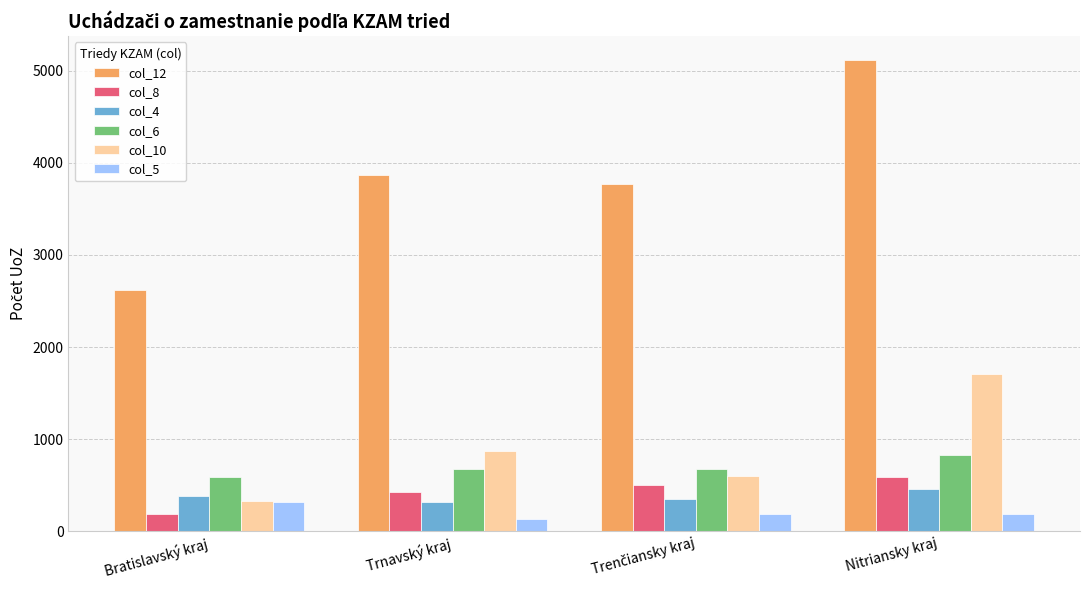

What are all the series names shown in the legend?

col_12, col_8, col_4, col_6, col_10, col_5